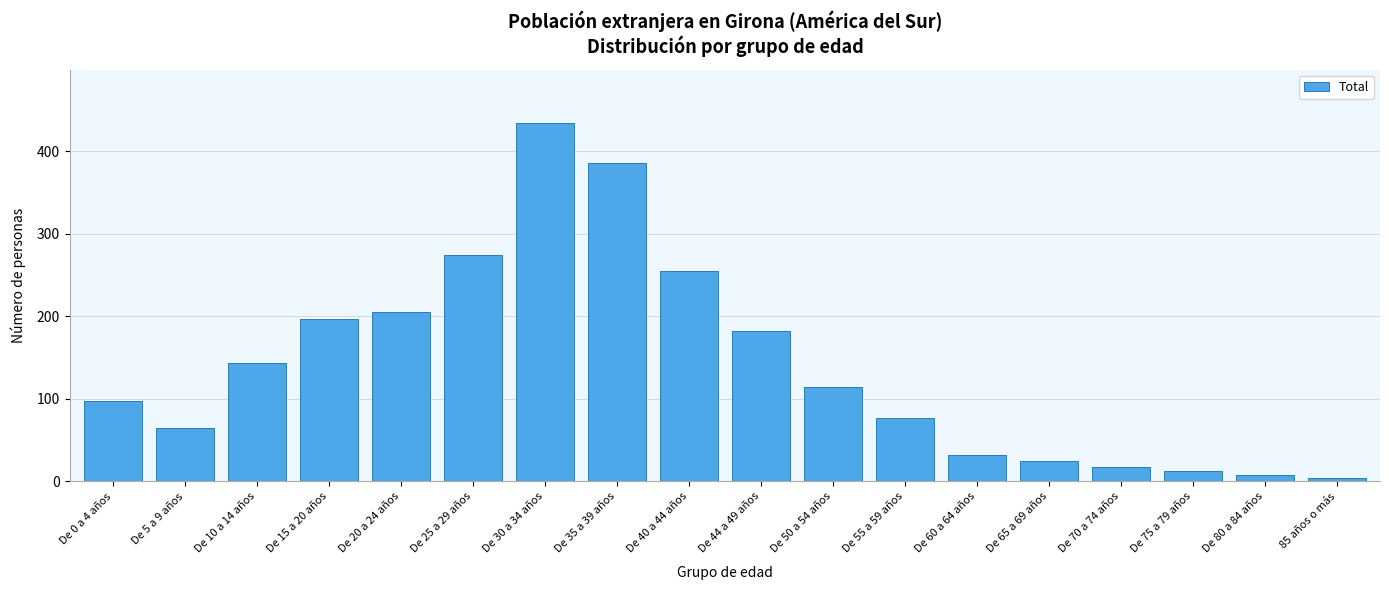

Reading right to left, list all the values displayed in this chart.

4	8	13	18	25	32	77	114	182	255	386	434	275	205	197	144	65	98